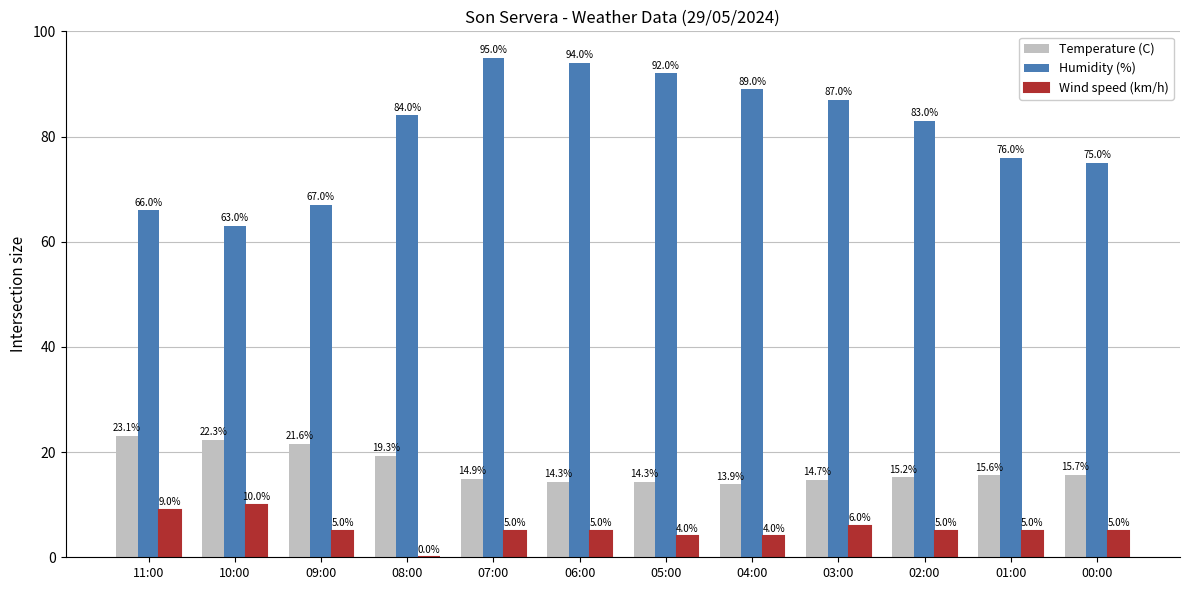

At which label does Wind speed (km/h) reach its peak?

10:00